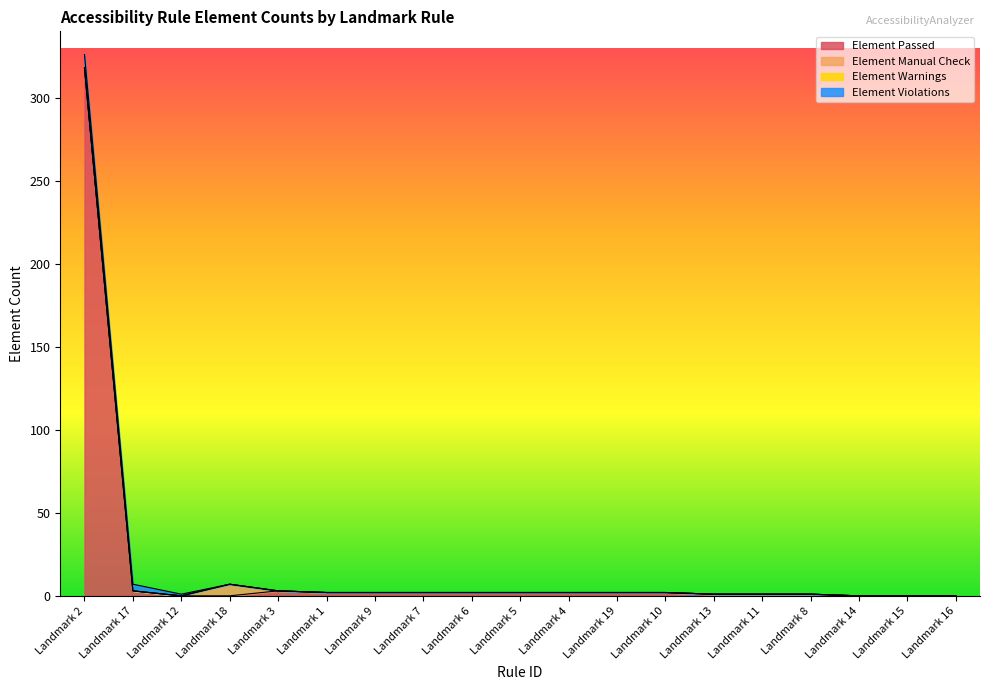

What is the label of the 7th point from the right?

Landmark 10